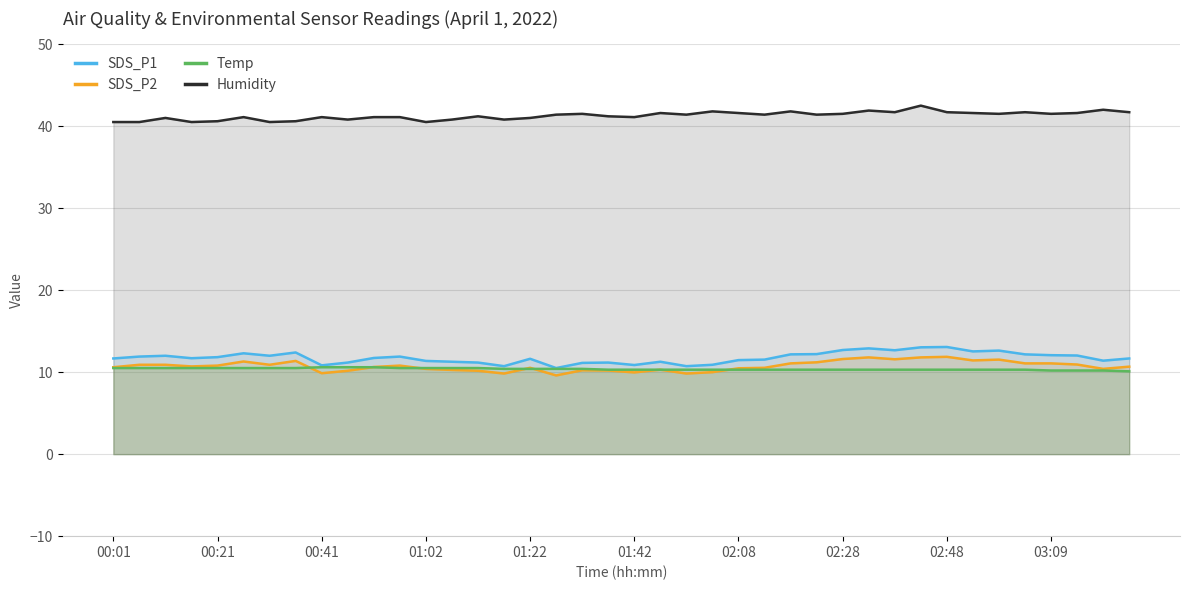

What value does the SDS_P2 series have at 35?

11.1